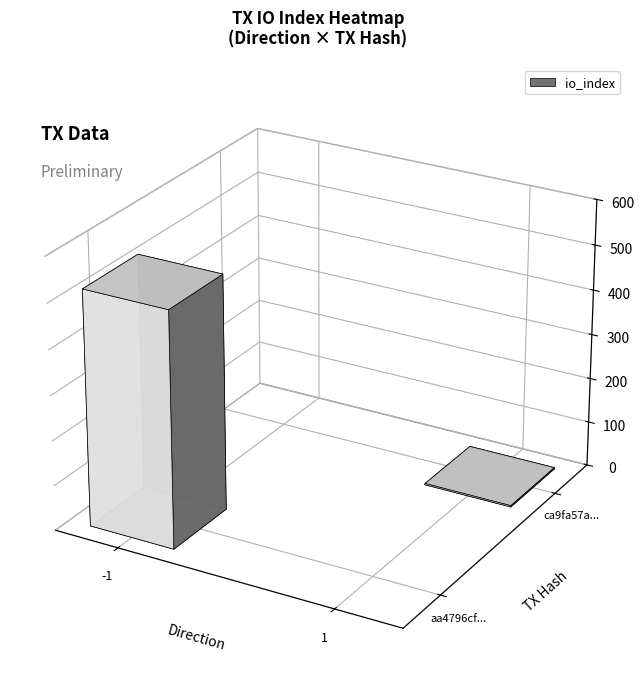

How many data points does each series have?

2